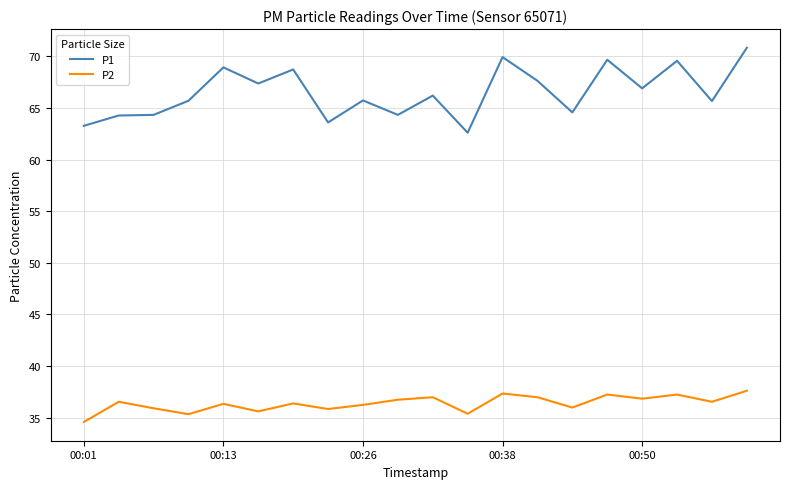

Which series has the largest total across all categories?

P1